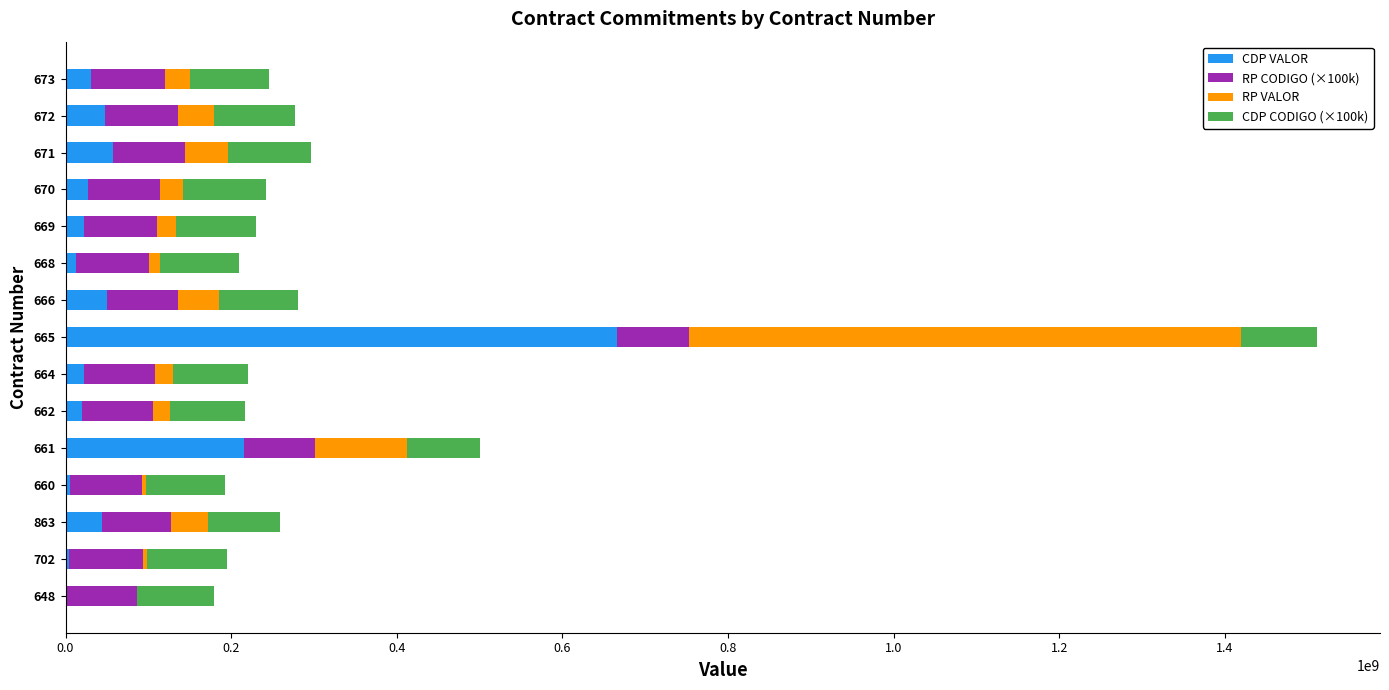

At which category is the sum across all series the highest?

665